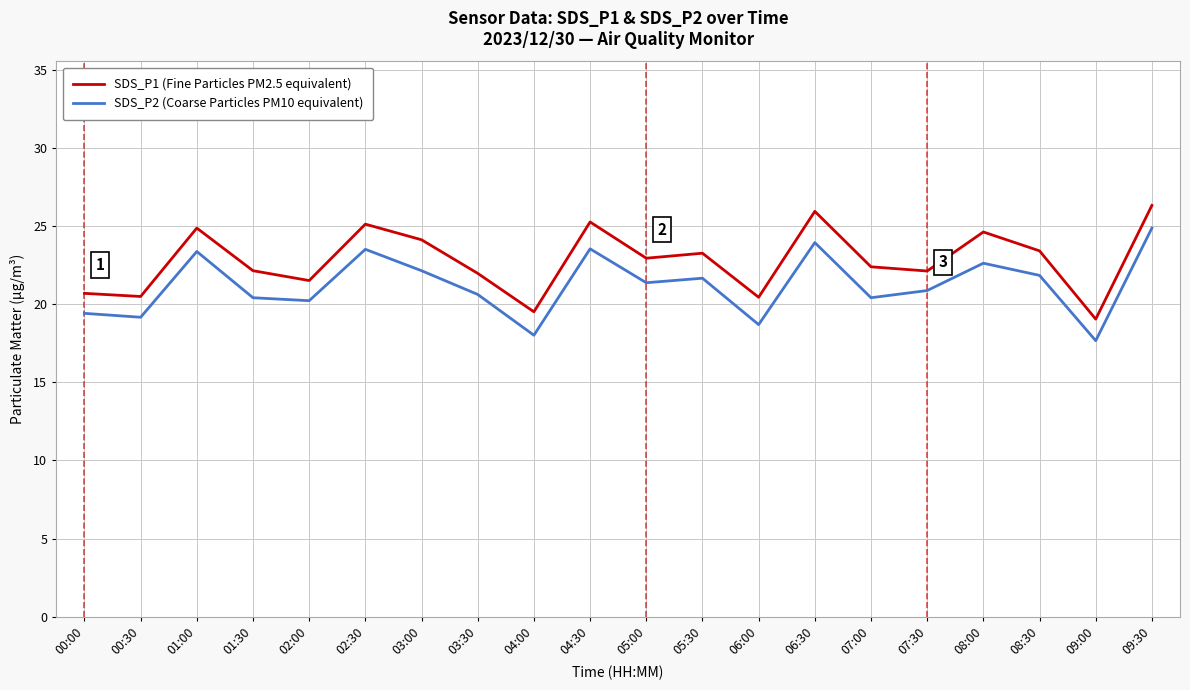

The SDS_P2 (Coarse Particles PM10 equivalent) series shows 5.0 at 07:00. True or false?

False